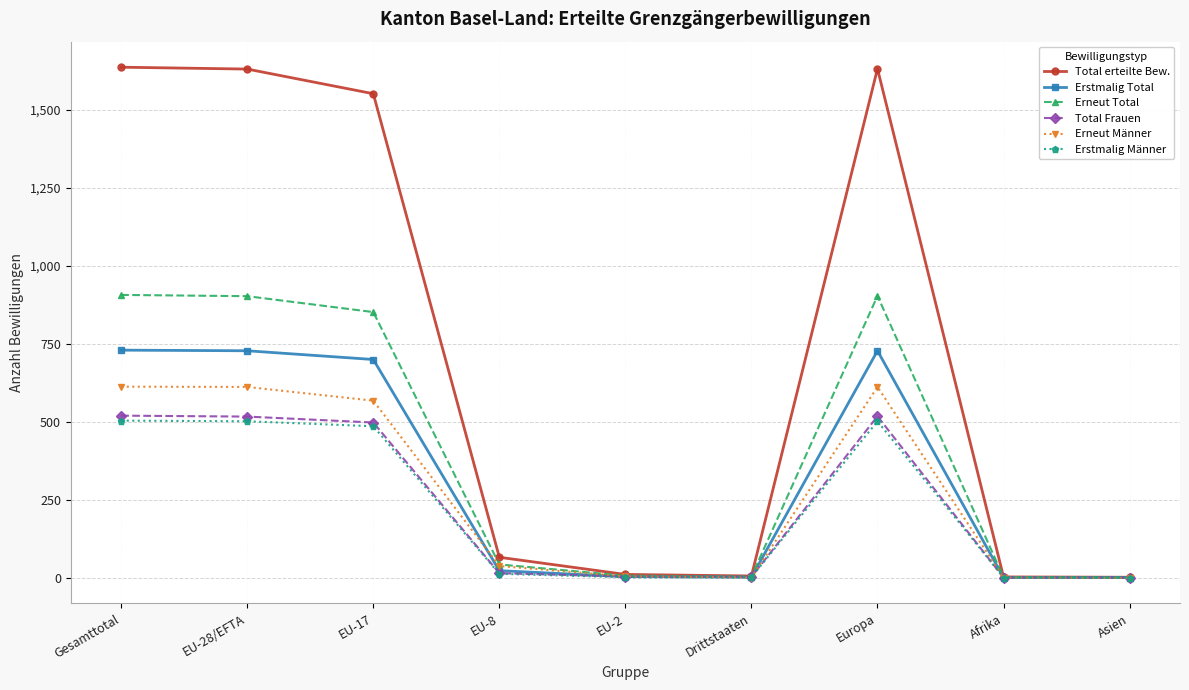

At which label does Erneut Total first exceed 43?

Gesamttotal